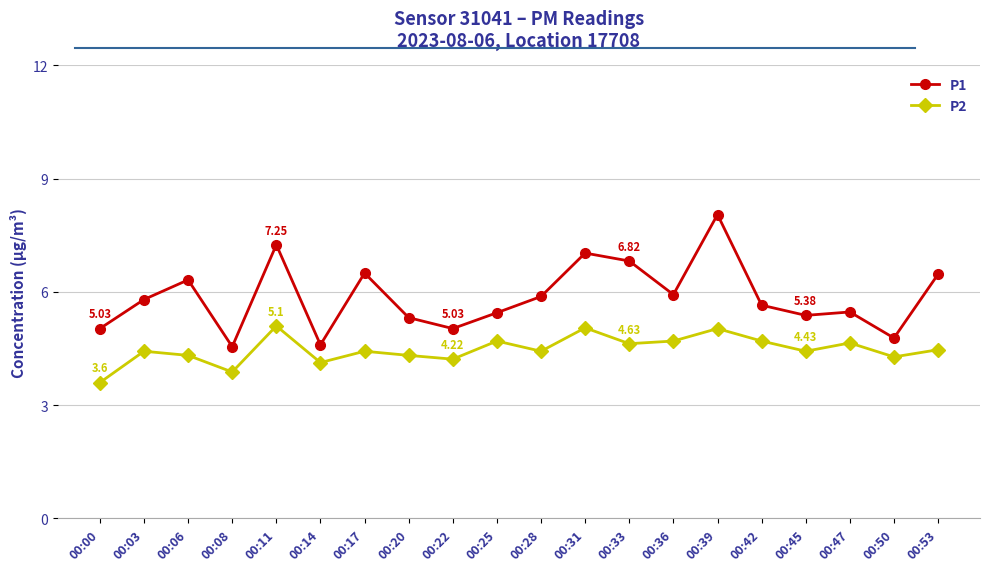

Is it true that P1 equals 5.5 at 00:47?

True